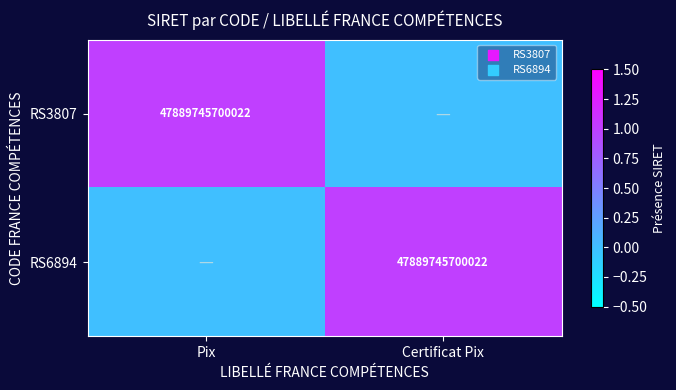

True or false: RS3807 has a value of 72036544179094 at Pix.

False